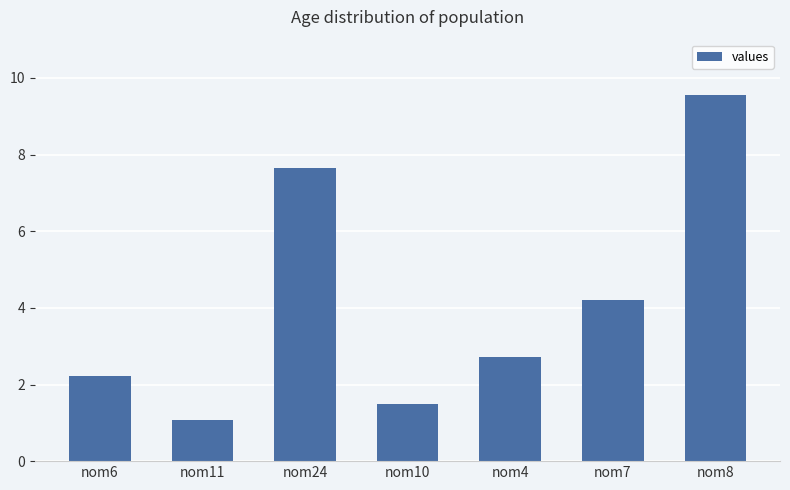

Approximately how many times larger is the value at nom4 compared to nom8?

0.3